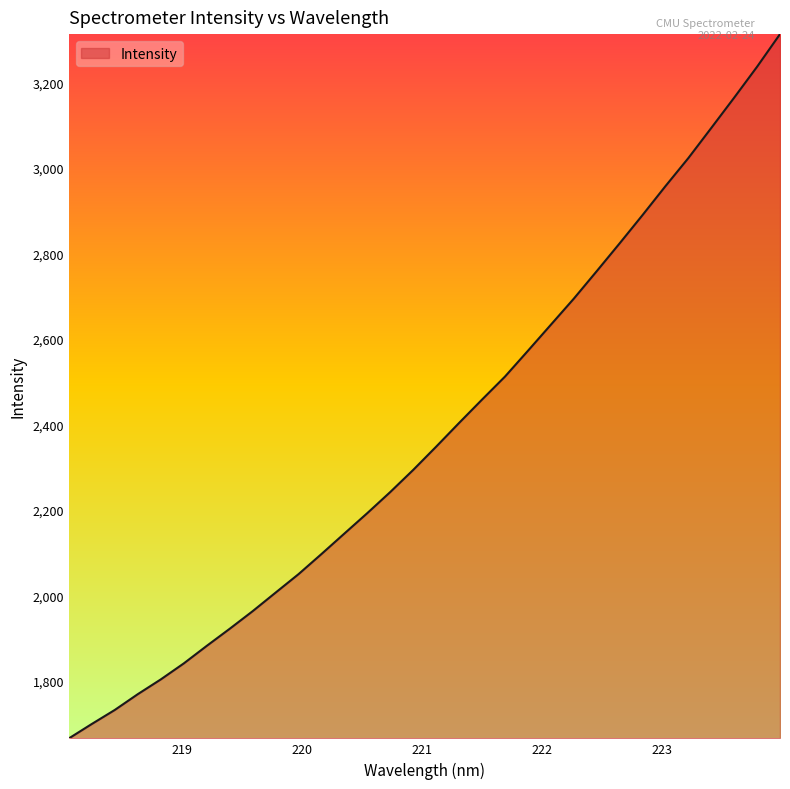

What is the greatest value displayed?

3312.7